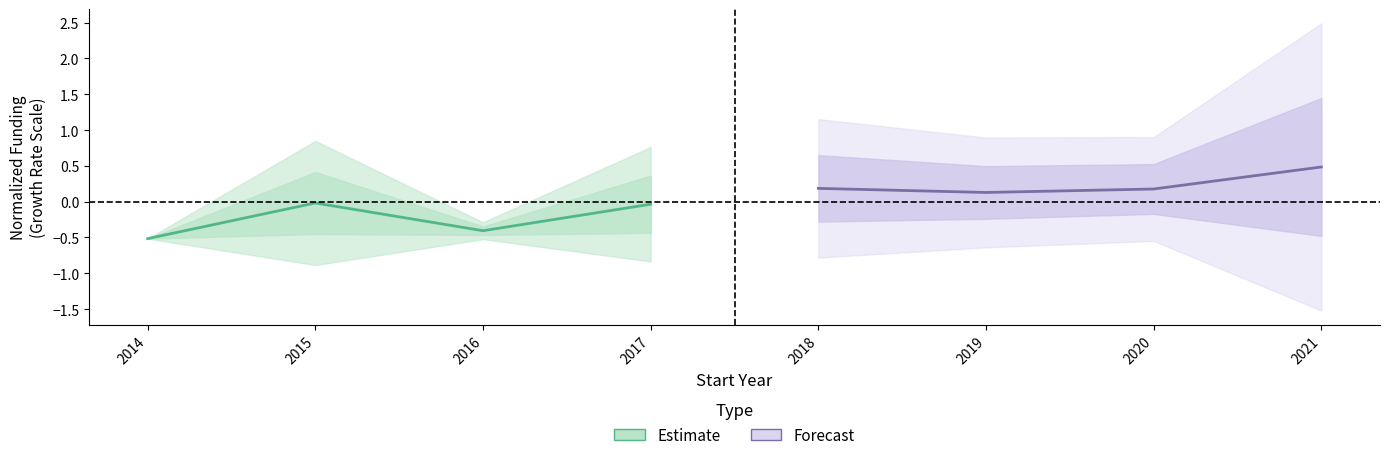

Which series has the widest spread of values?

Estimate